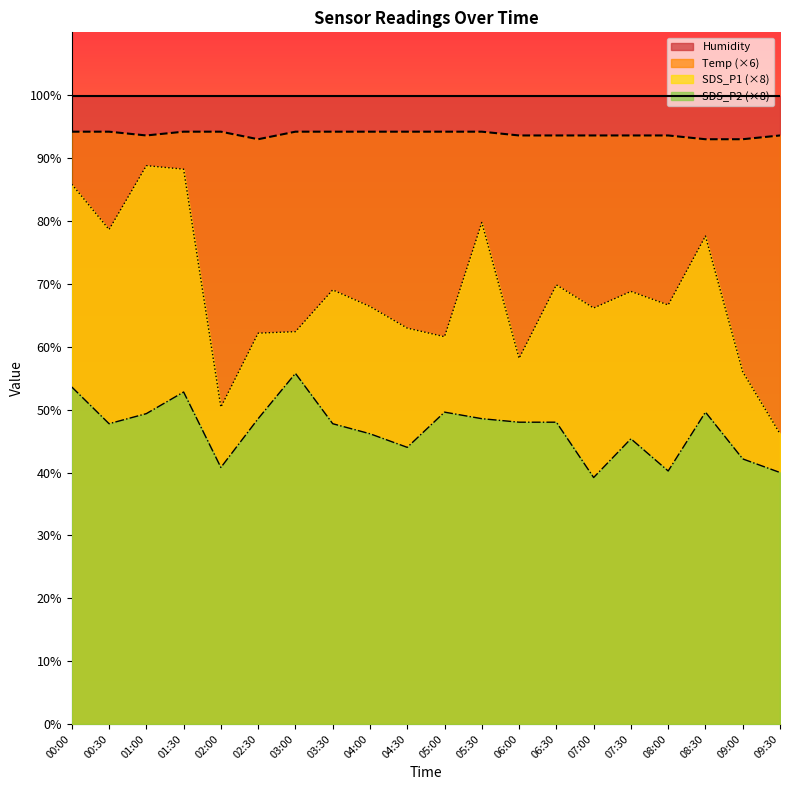

Which series changed the most between 01:00 and 02:30?

SDS_P1 (×8)